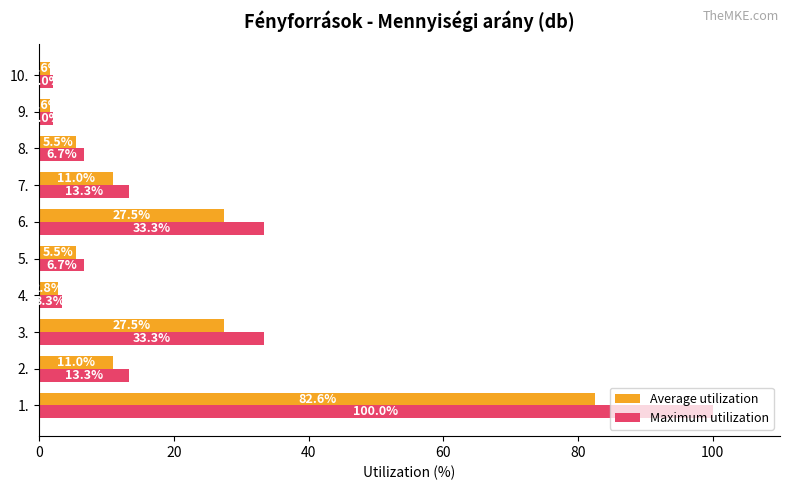

What is the minimum value for Maximum utilization?

2.0